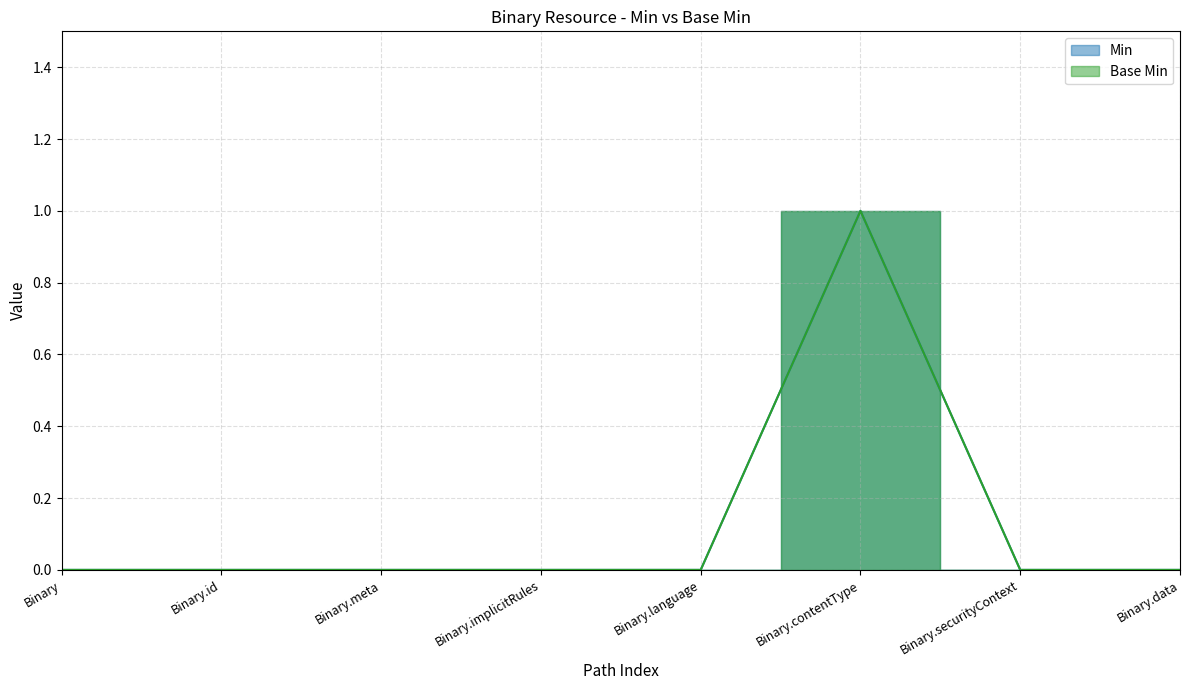

True or false: Base Min and Min intersect in this chart.

False